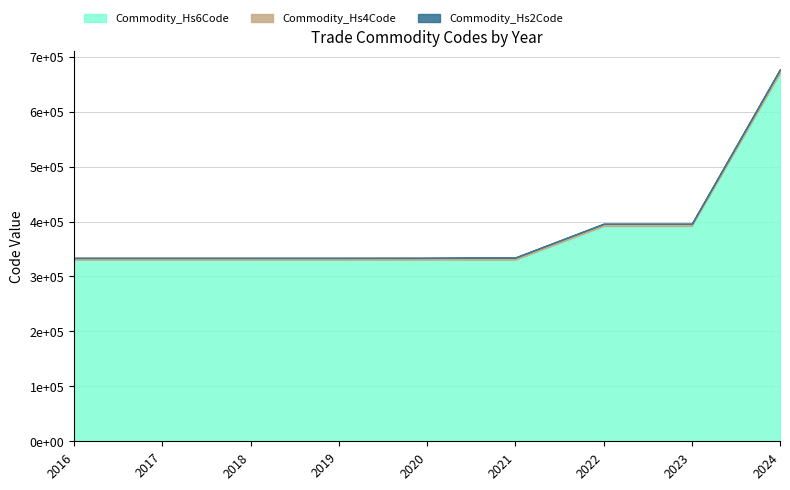

Where is Commodity_Hs4Code nearest to the value 5004?

2023